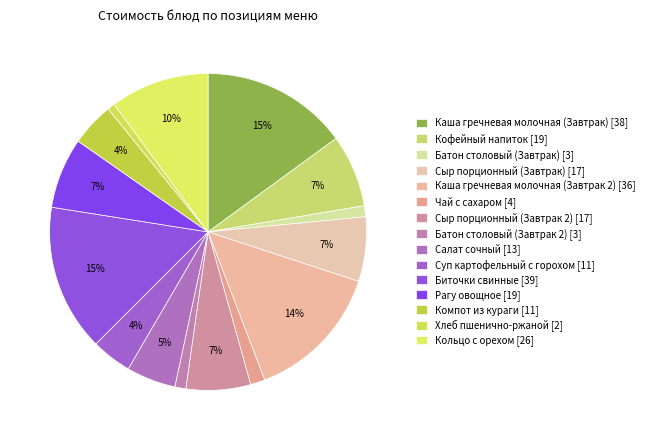

To the nearest percent, what is the average slice percentage?

7%